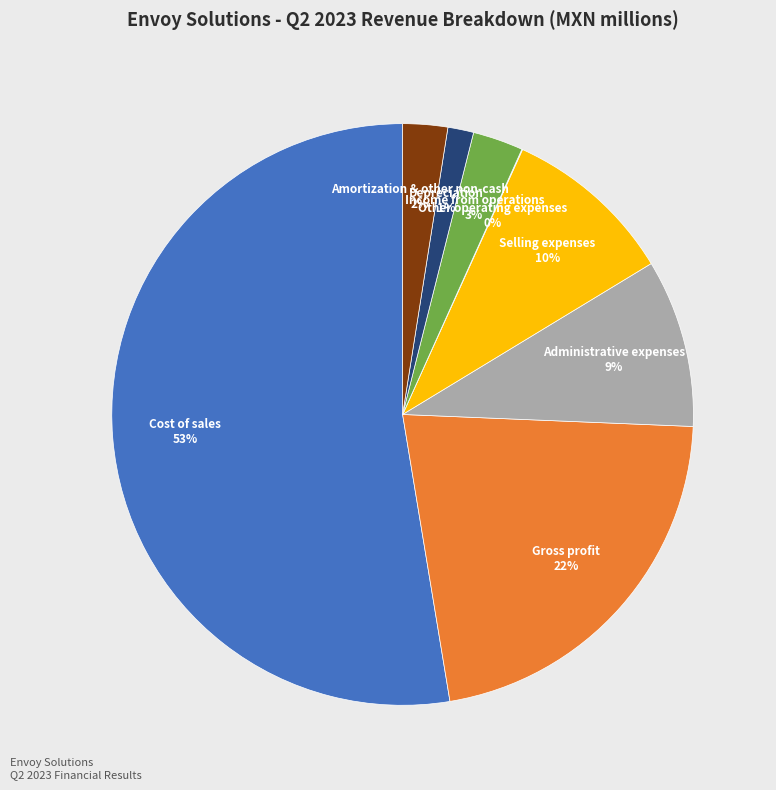

To the nearest percent, what is the difference between the largest and smallest slice percentages?

53%